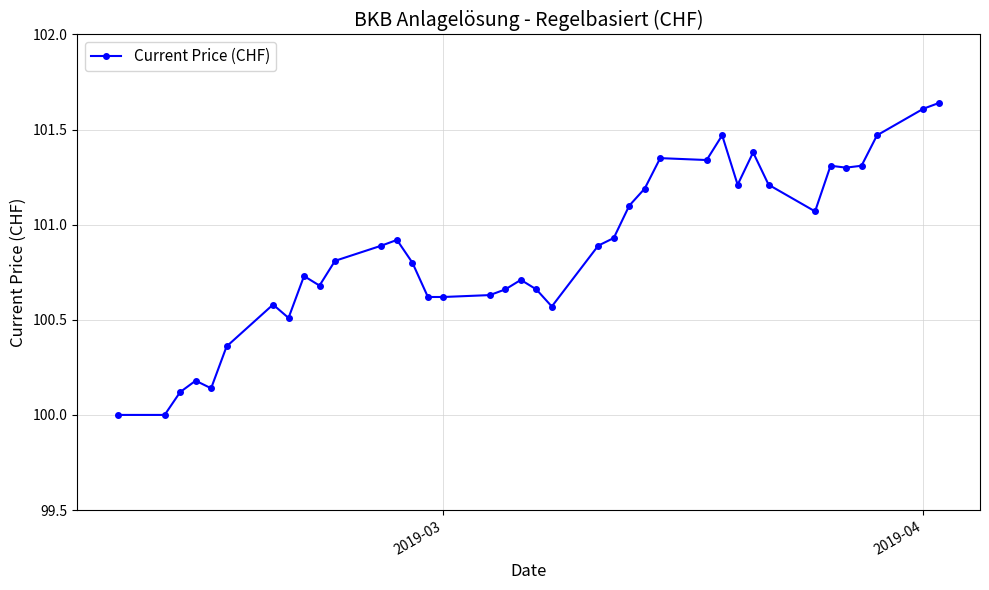

What is the minimum value shown in the chart?

100.0